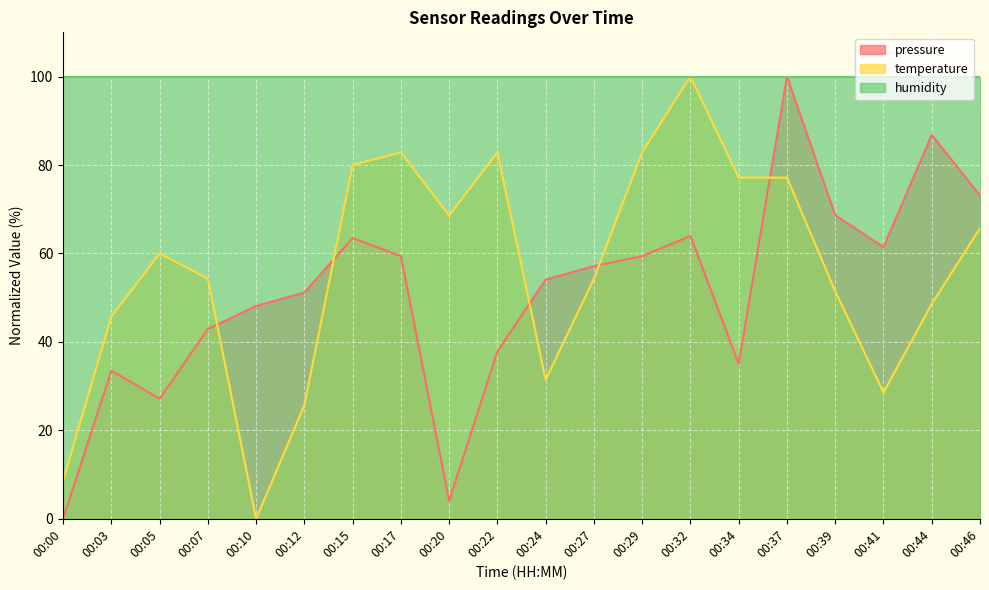

How many values in the pressure series exceed 57?

10